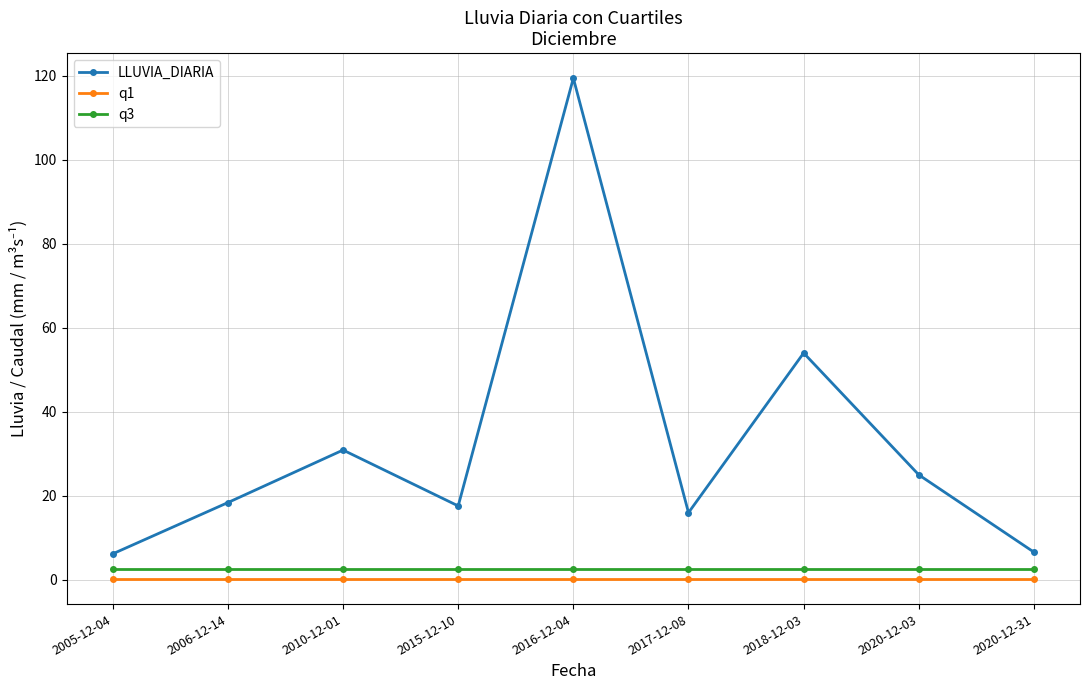

True or false: LLUVIA_DIARIA and q1 intersect in this chart.

False